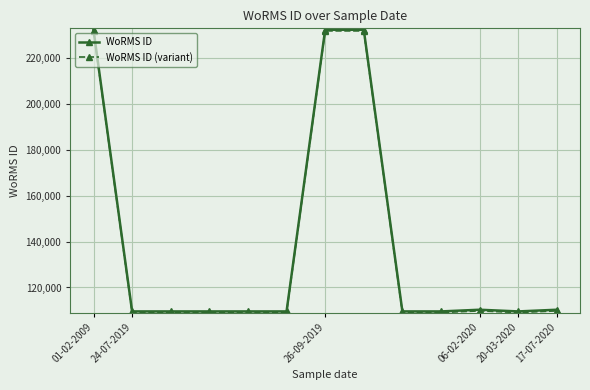

At how many categories does at least one series exceed 133389?

3